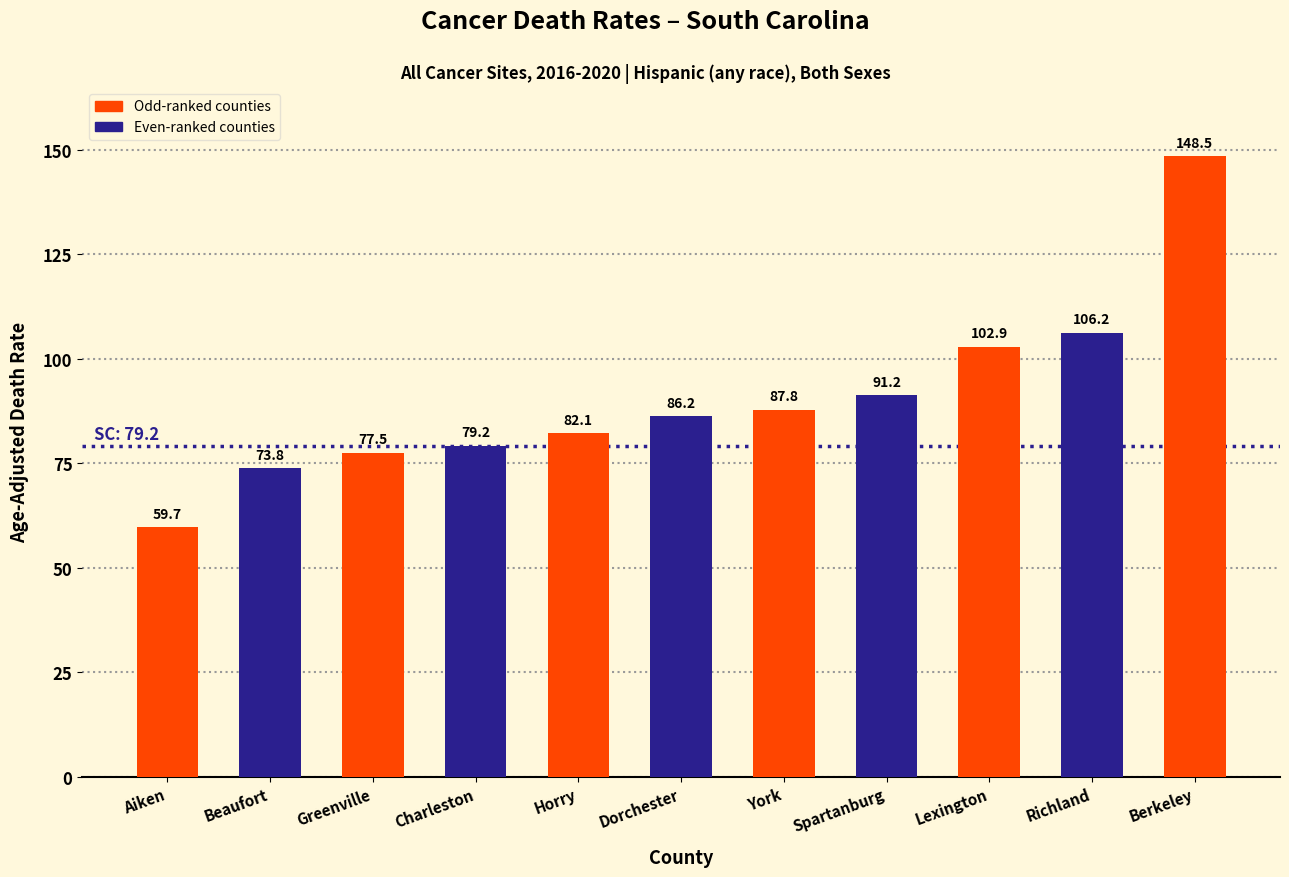

Reading left to right, what are all the values shown in this chart?

Aiken=59.7	Beaufort=73.8	Greenville=77.5	Charleston=79.2	Horry=82.1	Dorchester=86.2	York=87.8	Spartanburg=91.2	Lexington=102.9	Richland=106.2	Berkeley=148.5